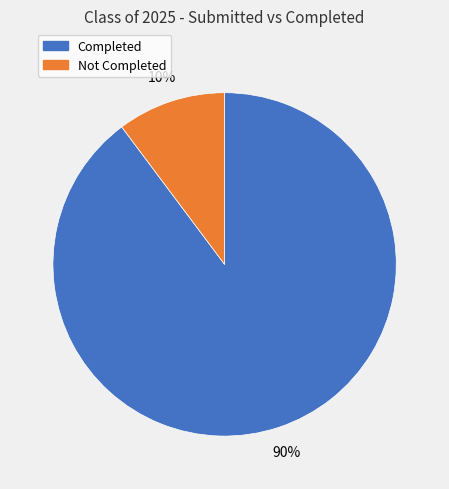

Between Not Completed and Completed, which is larger?

Completed